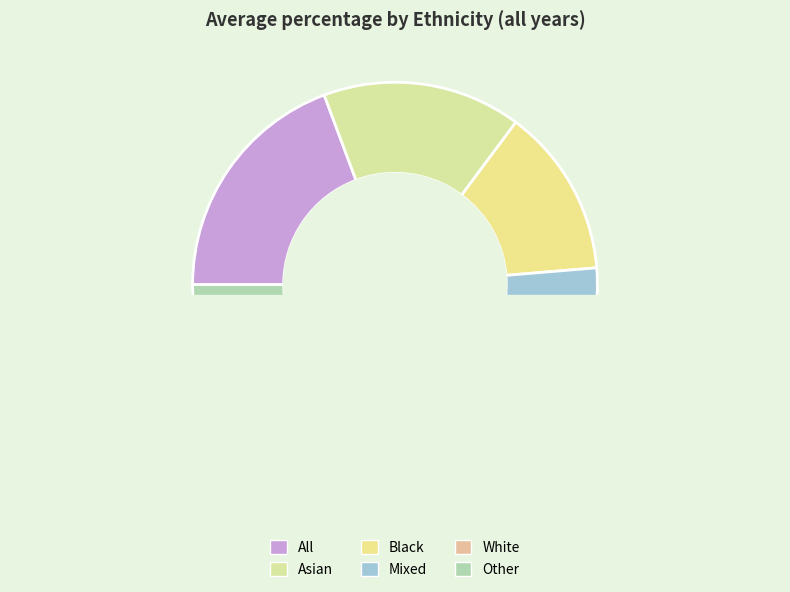

To the nearest percent, what is the difference between the White and Other slice percentages?

5%